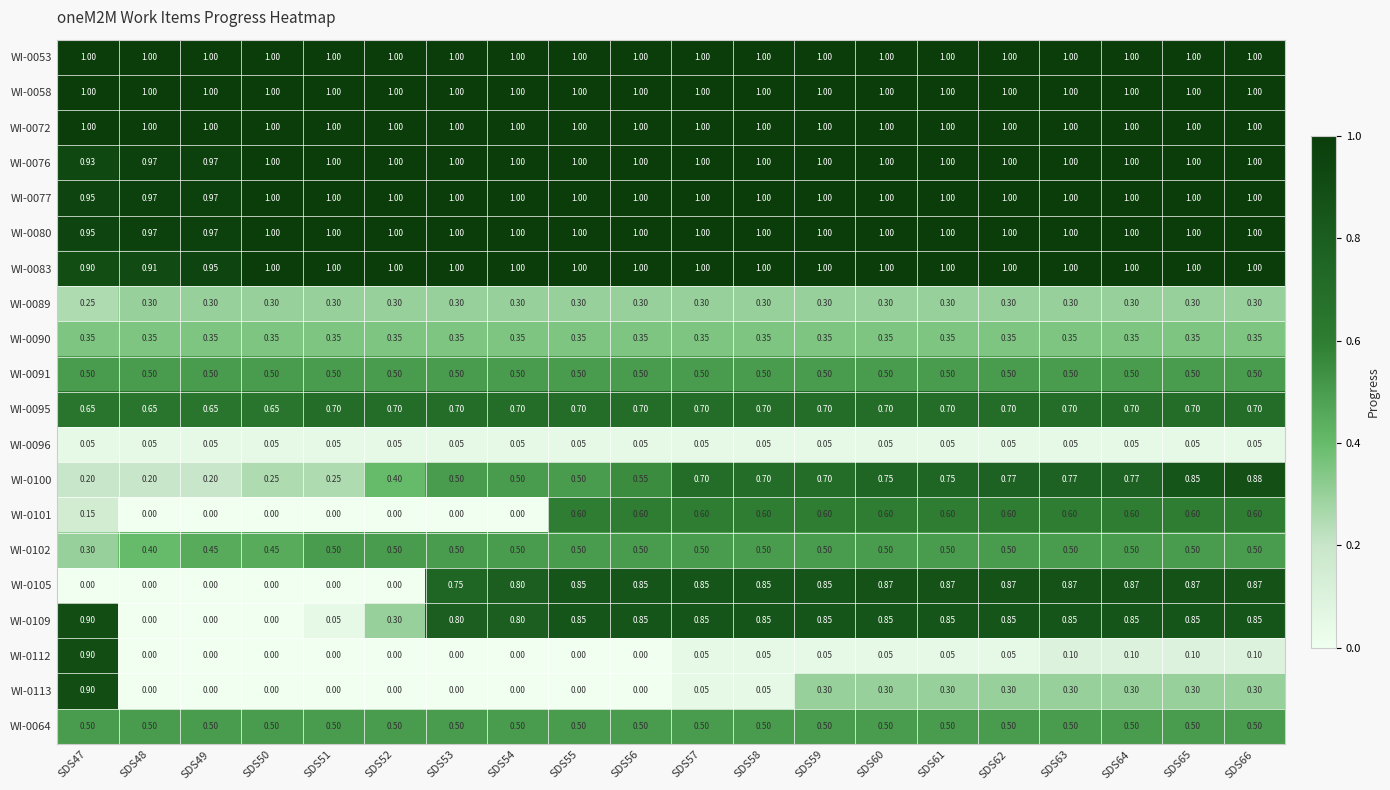

Is the value of WI-0096 at SDS52 greater than the value of WI-0077 at SDS52?

No